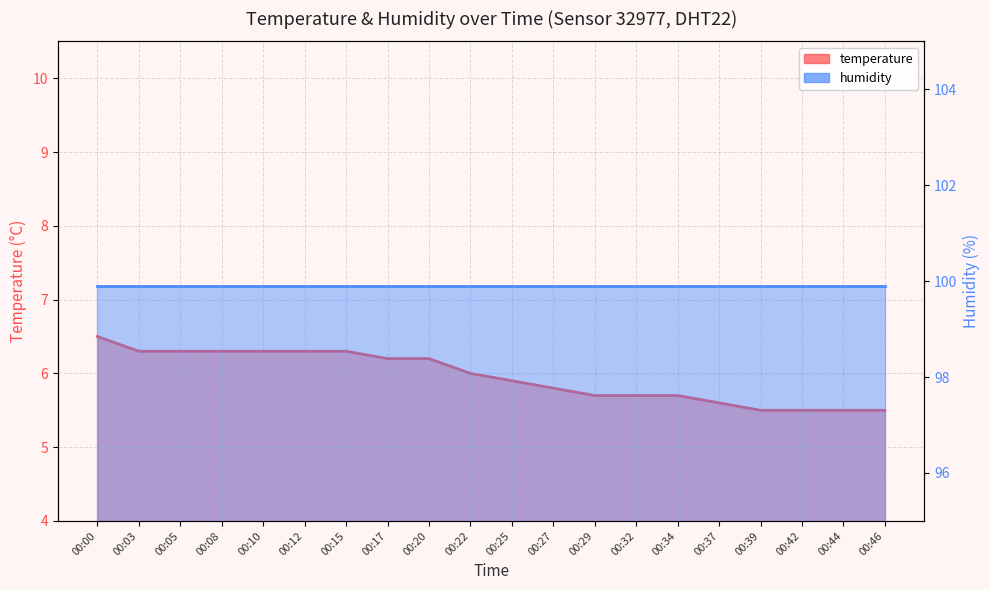

List the labels in order of value, smallest first.

00:39, 00:42, 00:44, 00:46, 00:37, 00:29, 00:32, 00:34, 00:27, 00:25, 00:22, 00:17, 00:20, 00:03, 00:05, 00:08, 00:10, 00:12, 00:15, 00:00